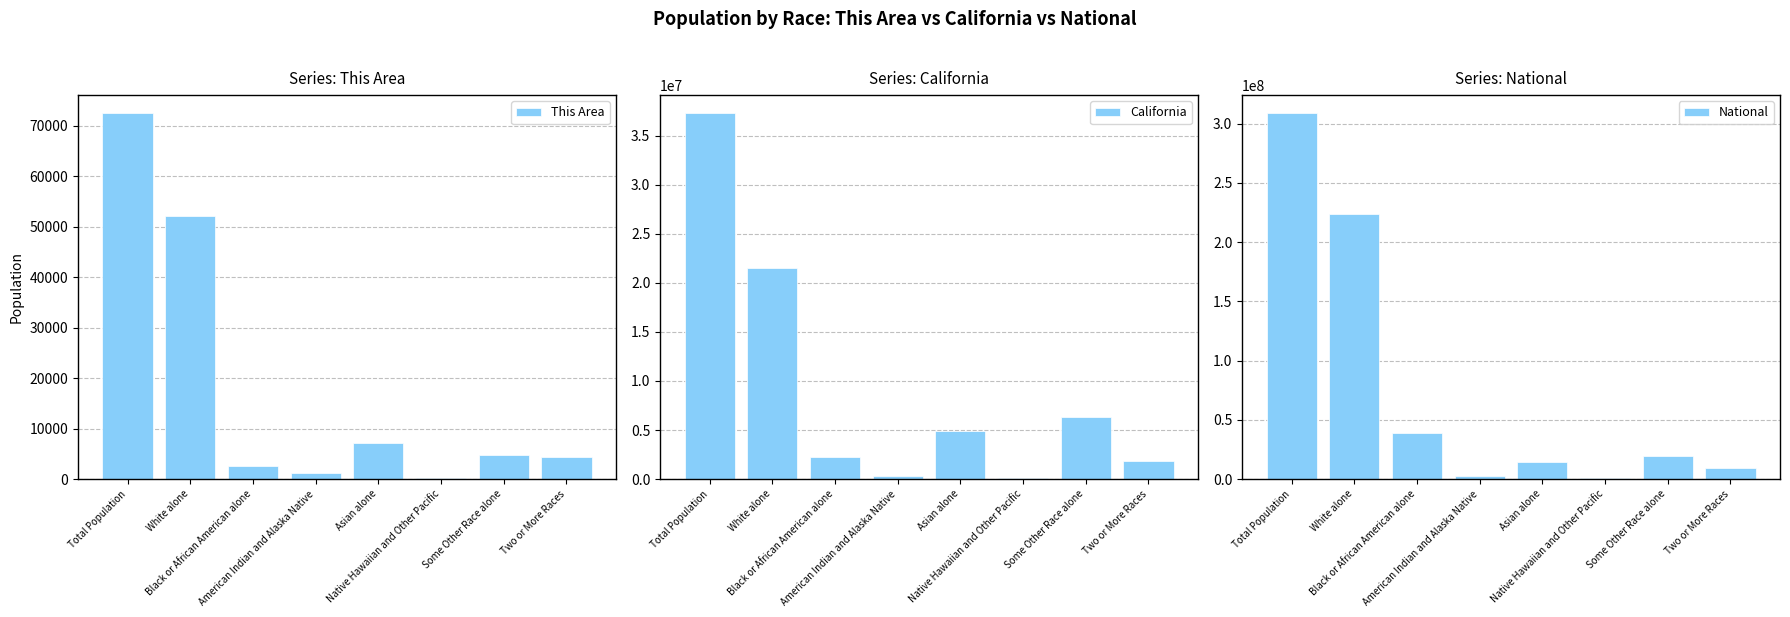

Does the chart contain stacked bars?

No